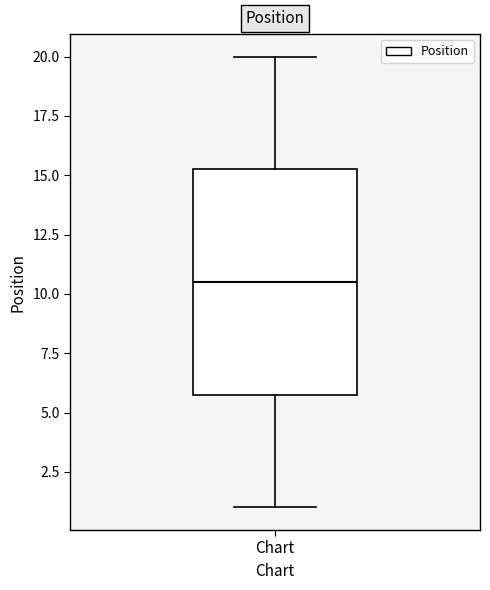

Transcribe this box plot: give where the median line is, the range the box spans, and where the two whiskers end, as read against the y-axis. The values are not printed on the chart, so give them approximately, as read against the axis.

median 10.5, box 6.0 to 15.5, whiskers 1.0 to 20.0